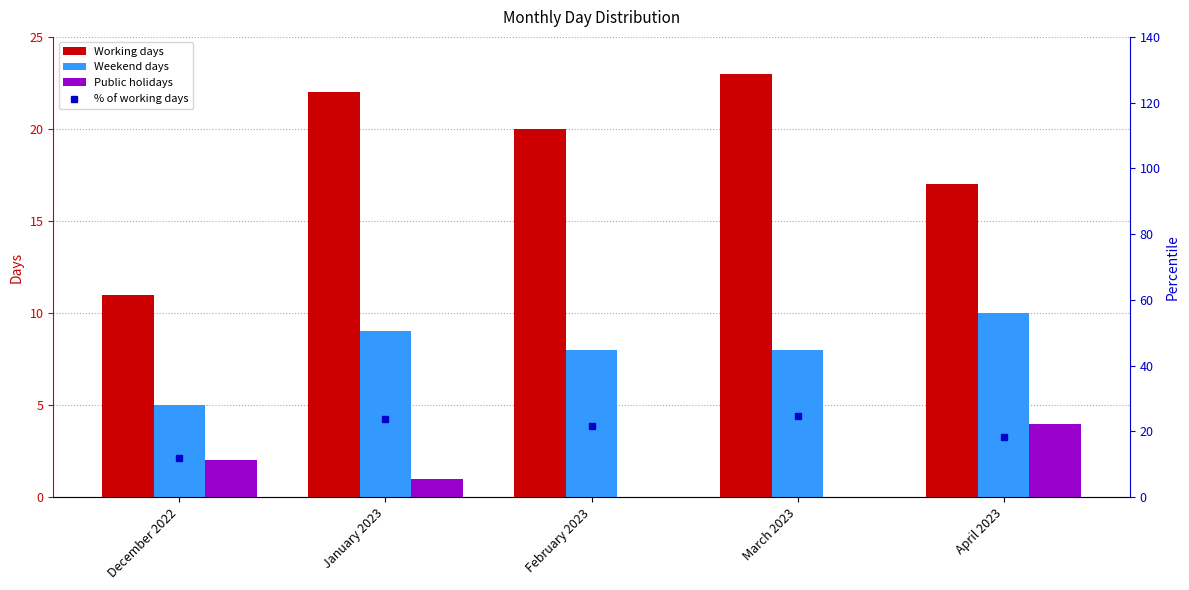

What is the maximum value shown in the chart?

24.7